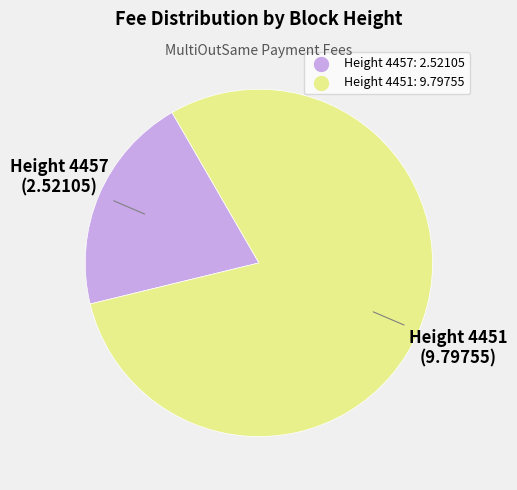

Does any single category account for the majority?

Yes